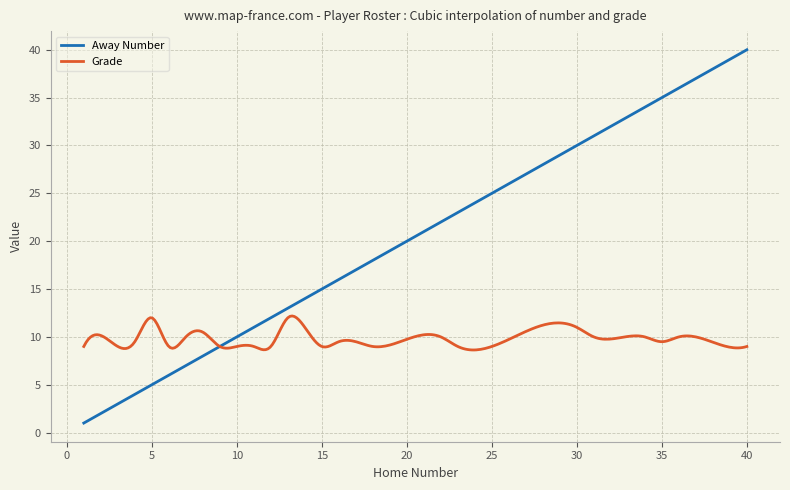

Which series has the largest total across all categories?

Away Number